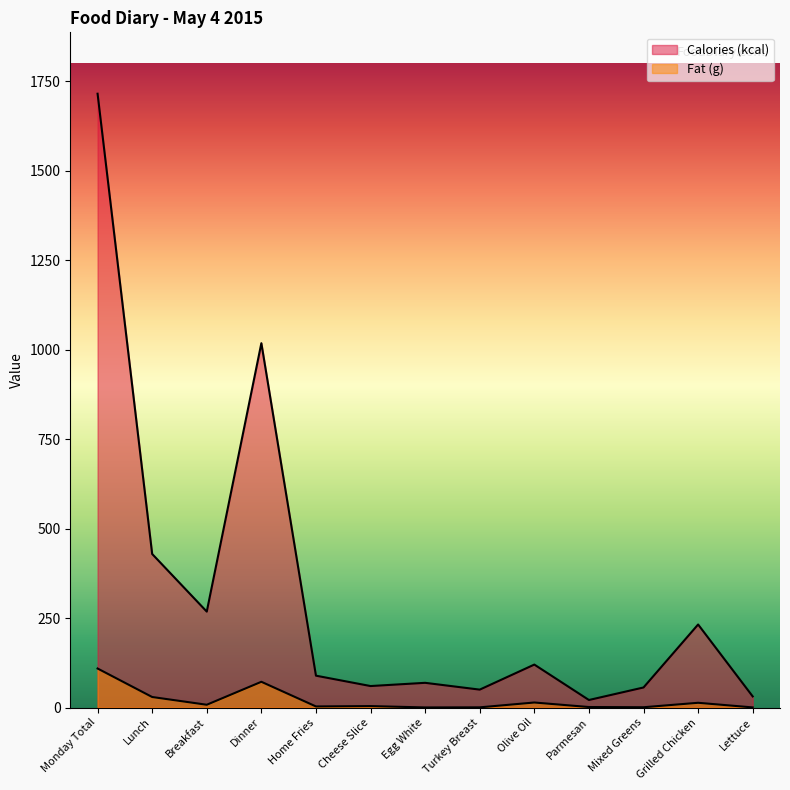

Which label corresponds to the smallest value in the chart?

Egg White